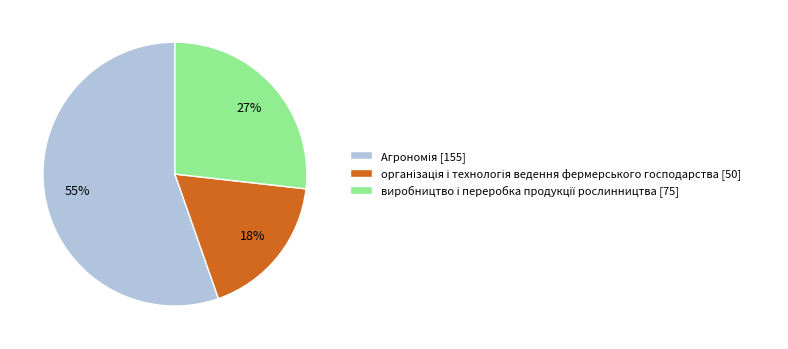

To the nearest percent, what is the average slice percentage?

33%